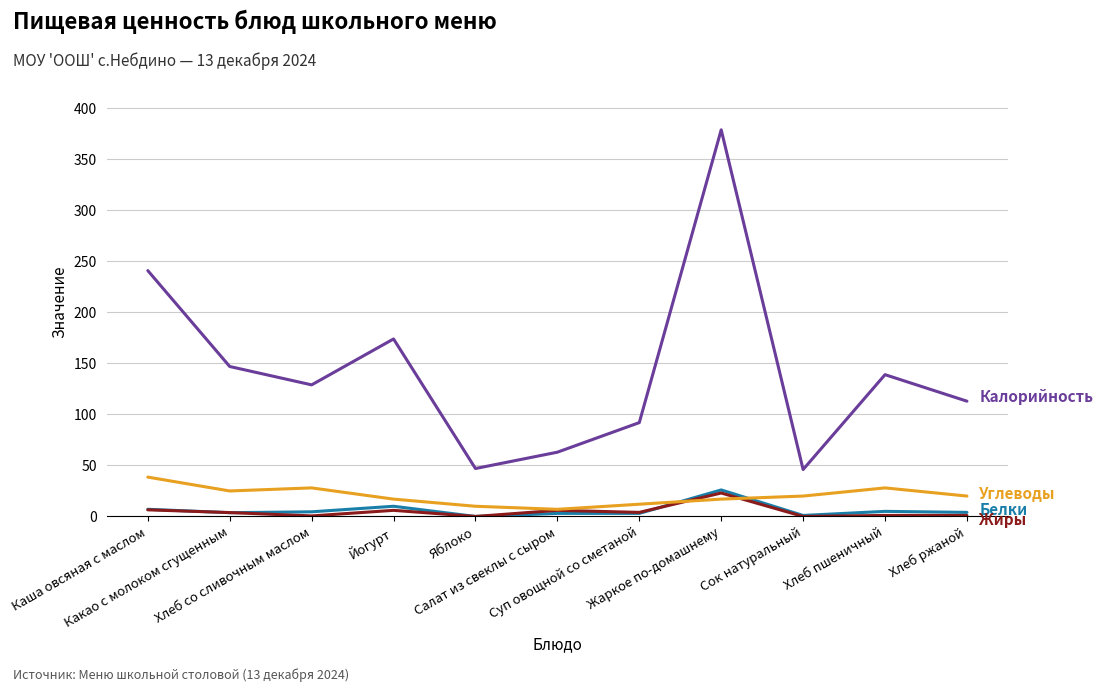

What is the greatest value displayed?

379.0